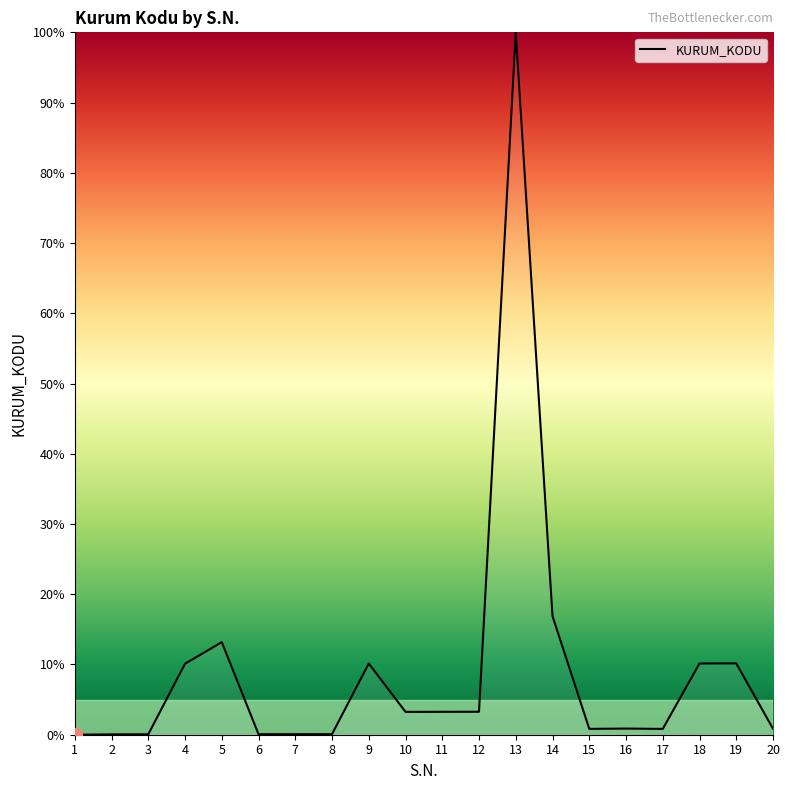

What is the maximum value shown in the chart?

100.0